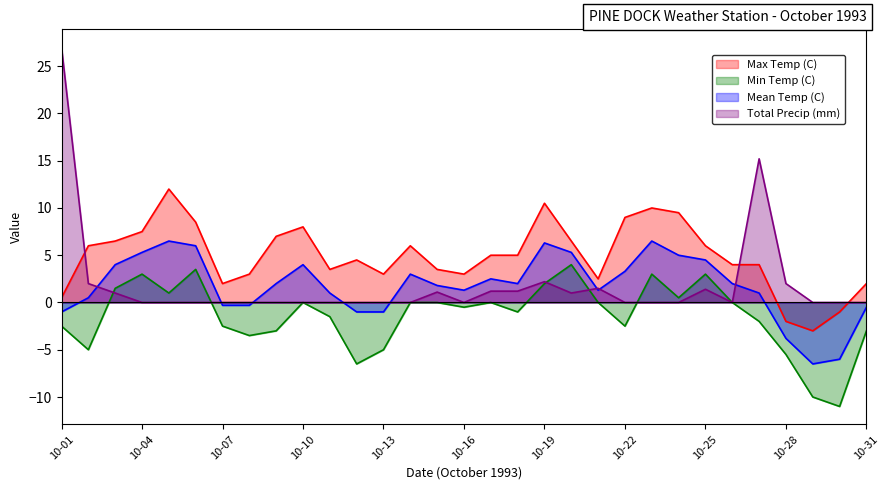

What are all the series names shown in the legend?

Max Temp (C), Min Temp (C), Mean Temp (C), Total Precip (mm)